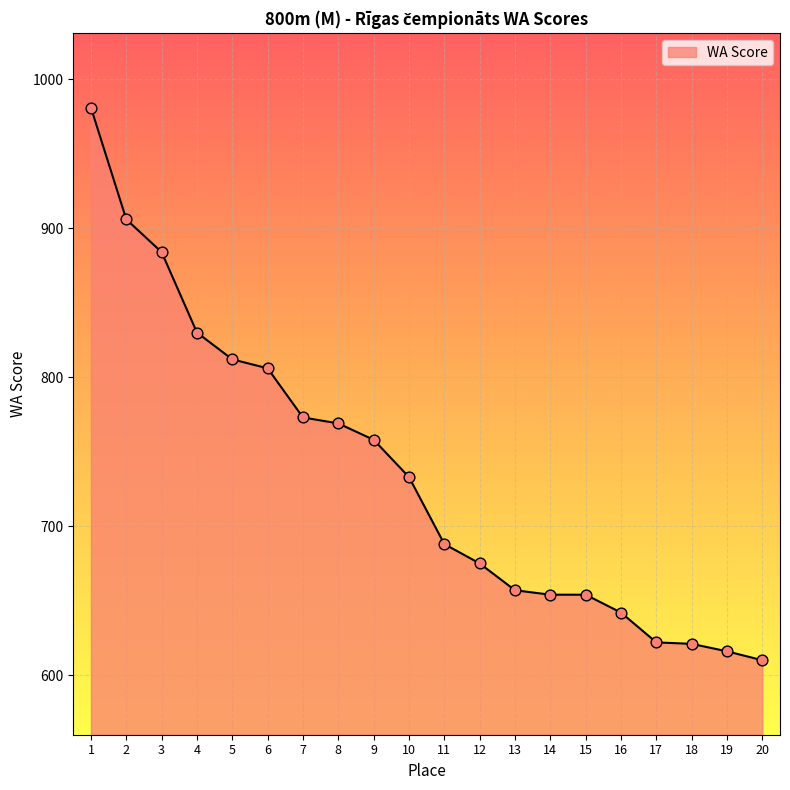

Approximately how many times larger is the value at 10 compared to 19?

1.2